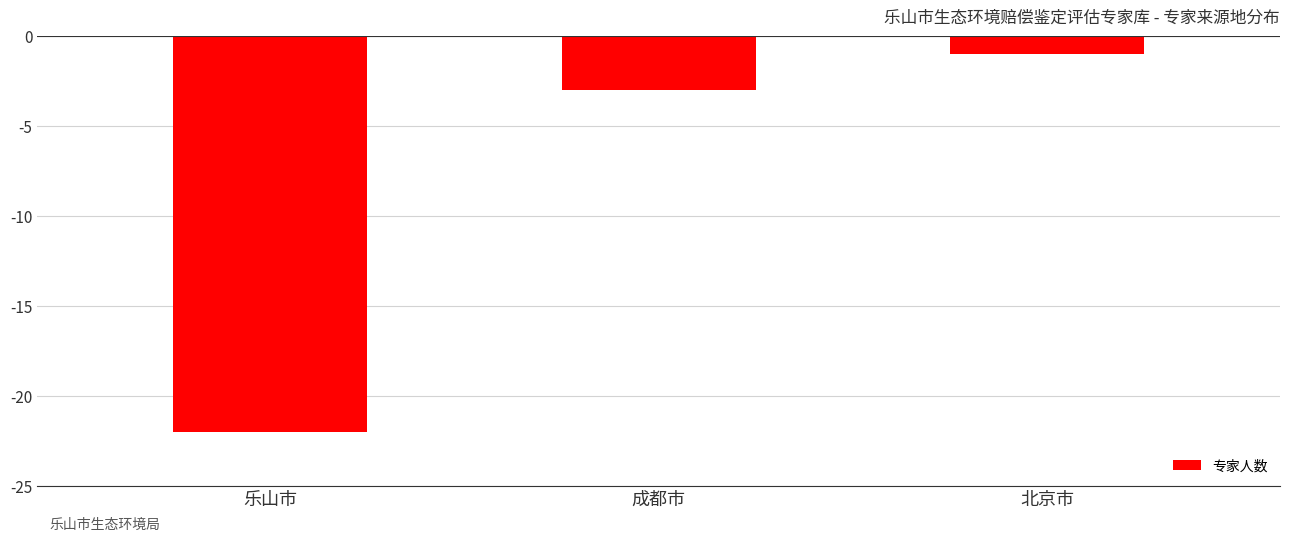

What is the difference between the values at 成都市 and 北京市?

2